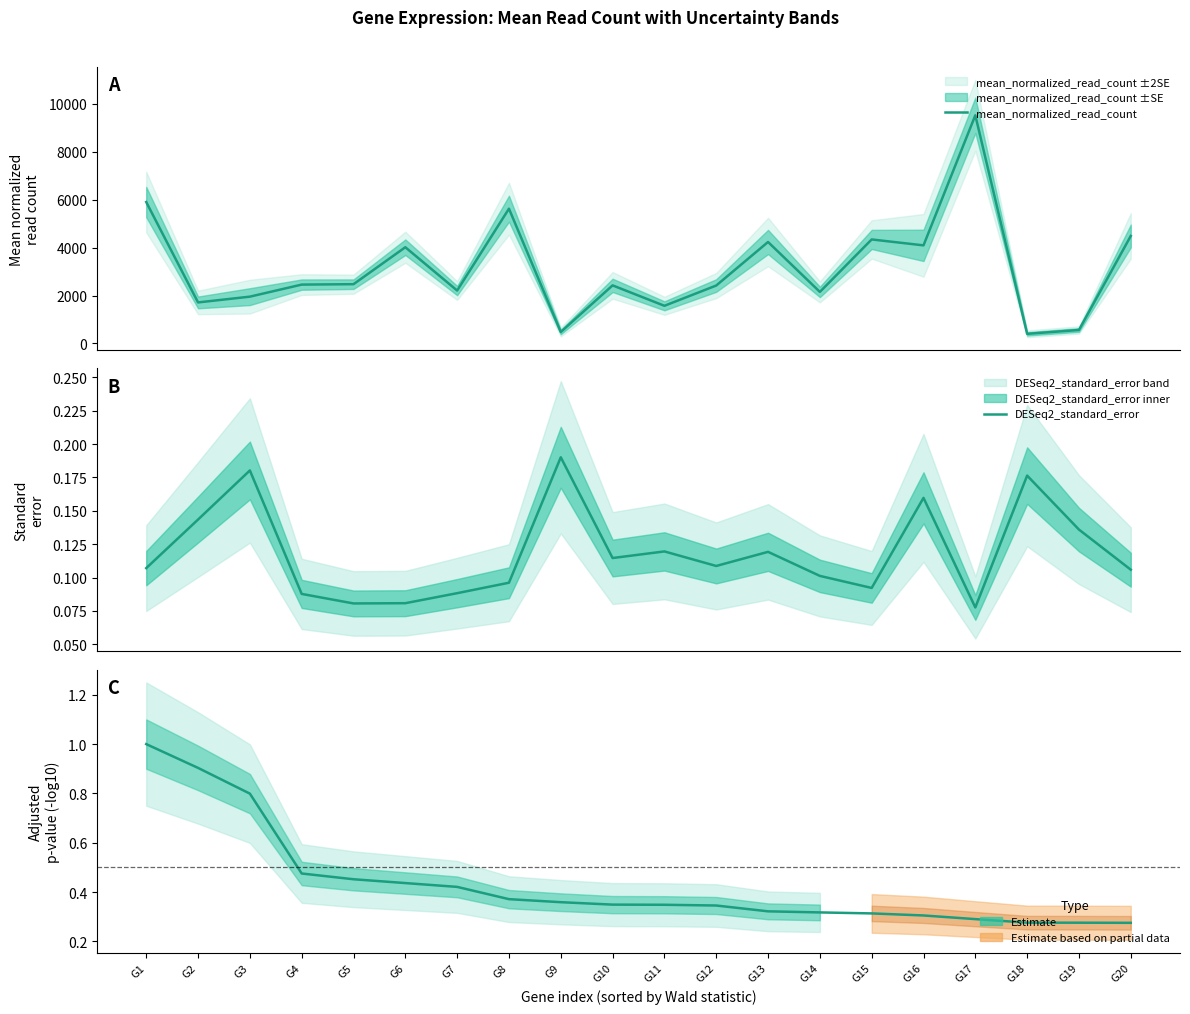

Where is DESeq2_standard_error nearest to the value 0?

G17